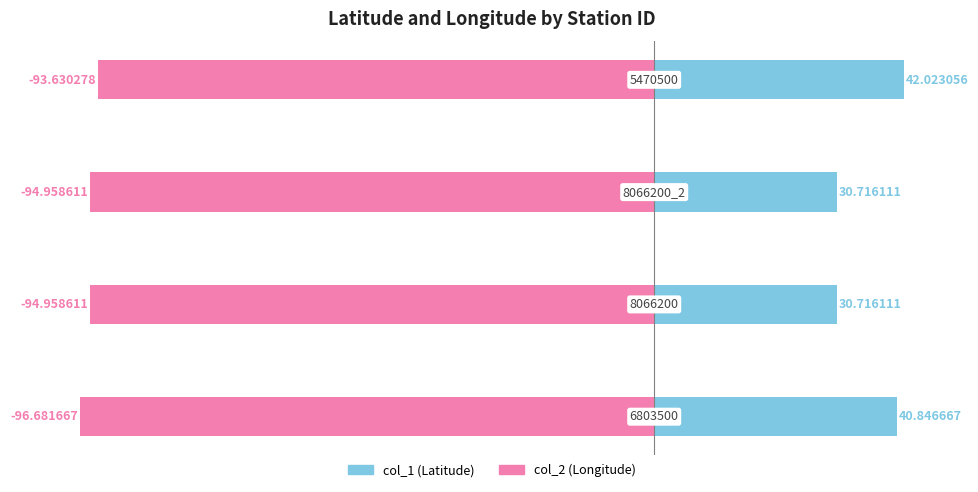

What is the average value of the col_1 (Latitude) series?

36.1